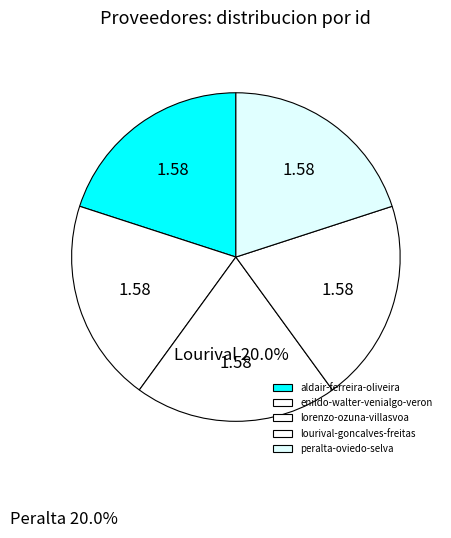

To the nearest percent, what is the average slice percentage?

20%